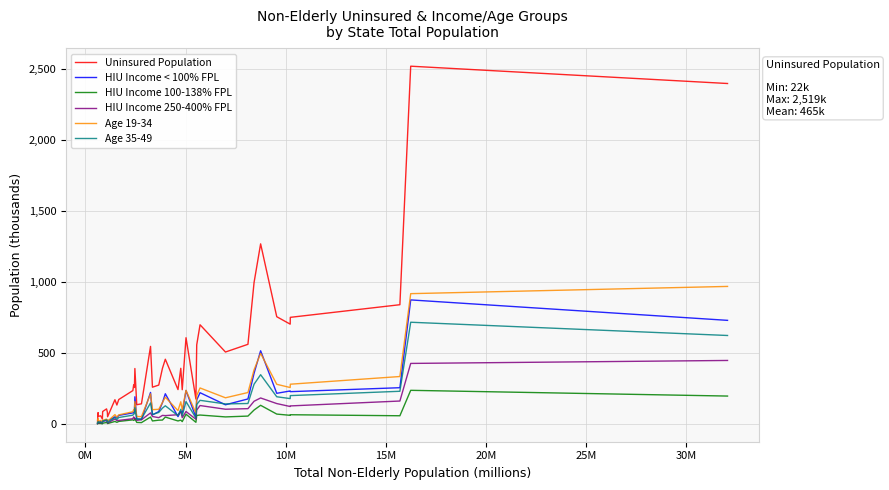

Which series has the largest range (max minus min)?

Uninsured Population